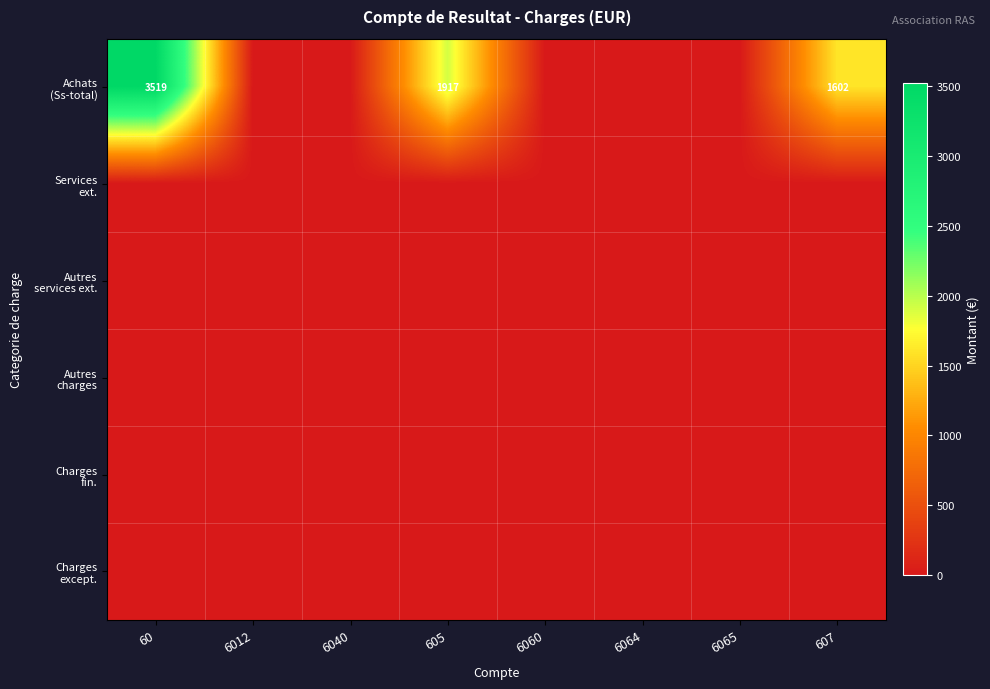

Is it true that Charges except. equals 0.0 at 6064?

True